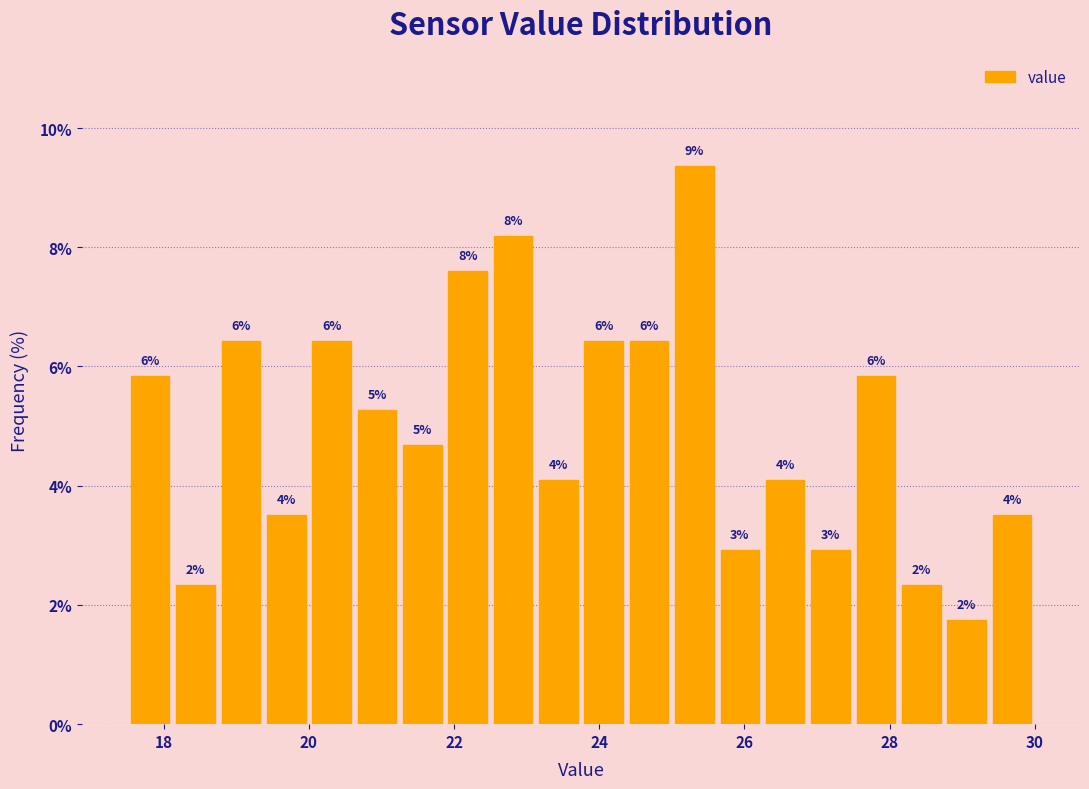

Read against the x-axis, roughly where is the centre of the tallest bar?

25.4